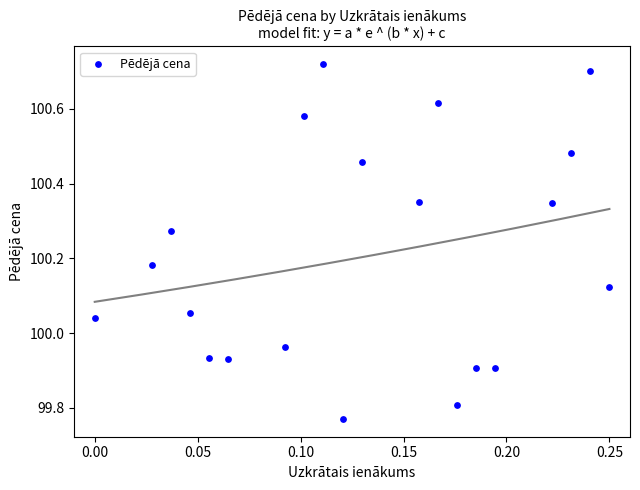

What is the range of Y values (max minus min)?

0.9